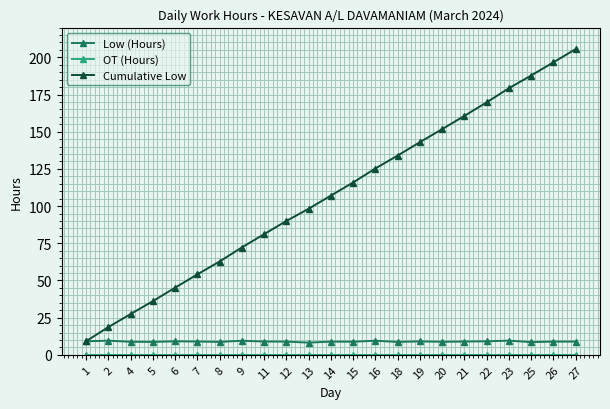

Which series has the largest range (max minus min)?

Cumulative Low